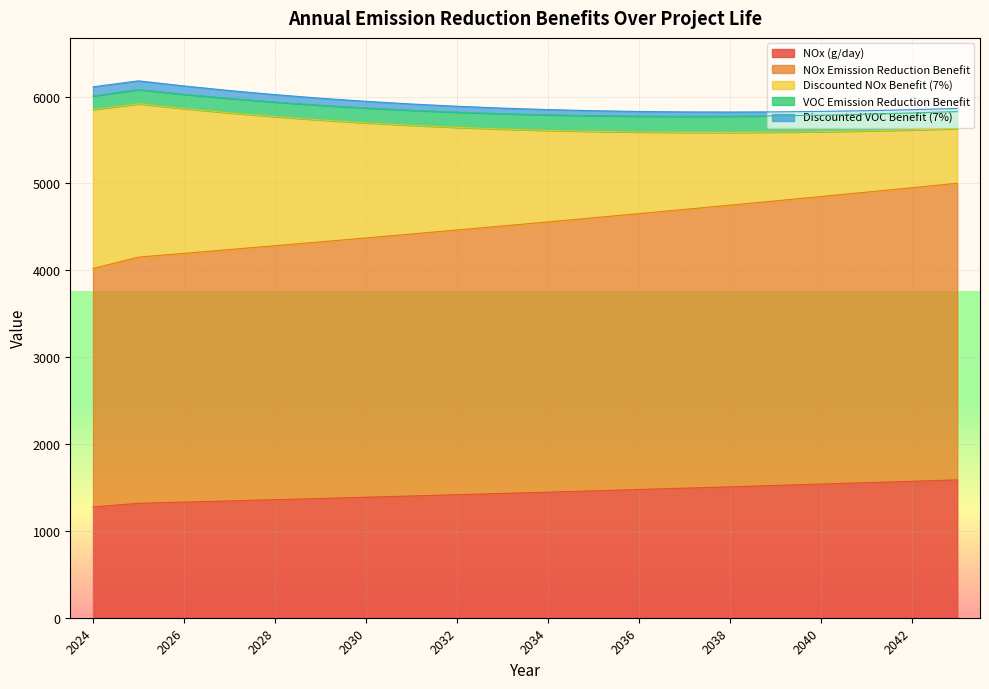

How many series are shown in this chart?

5